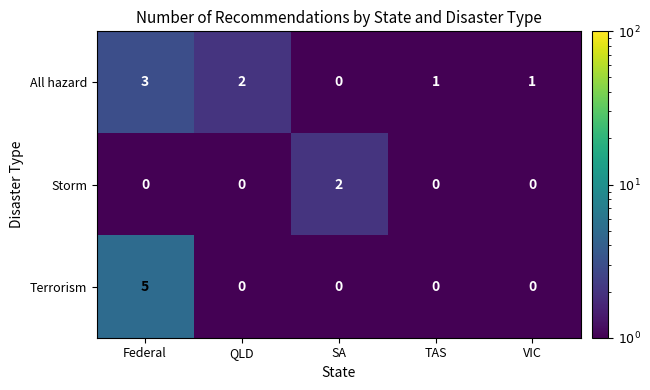

The value of All hazard at Federal is 4. True or false?

False